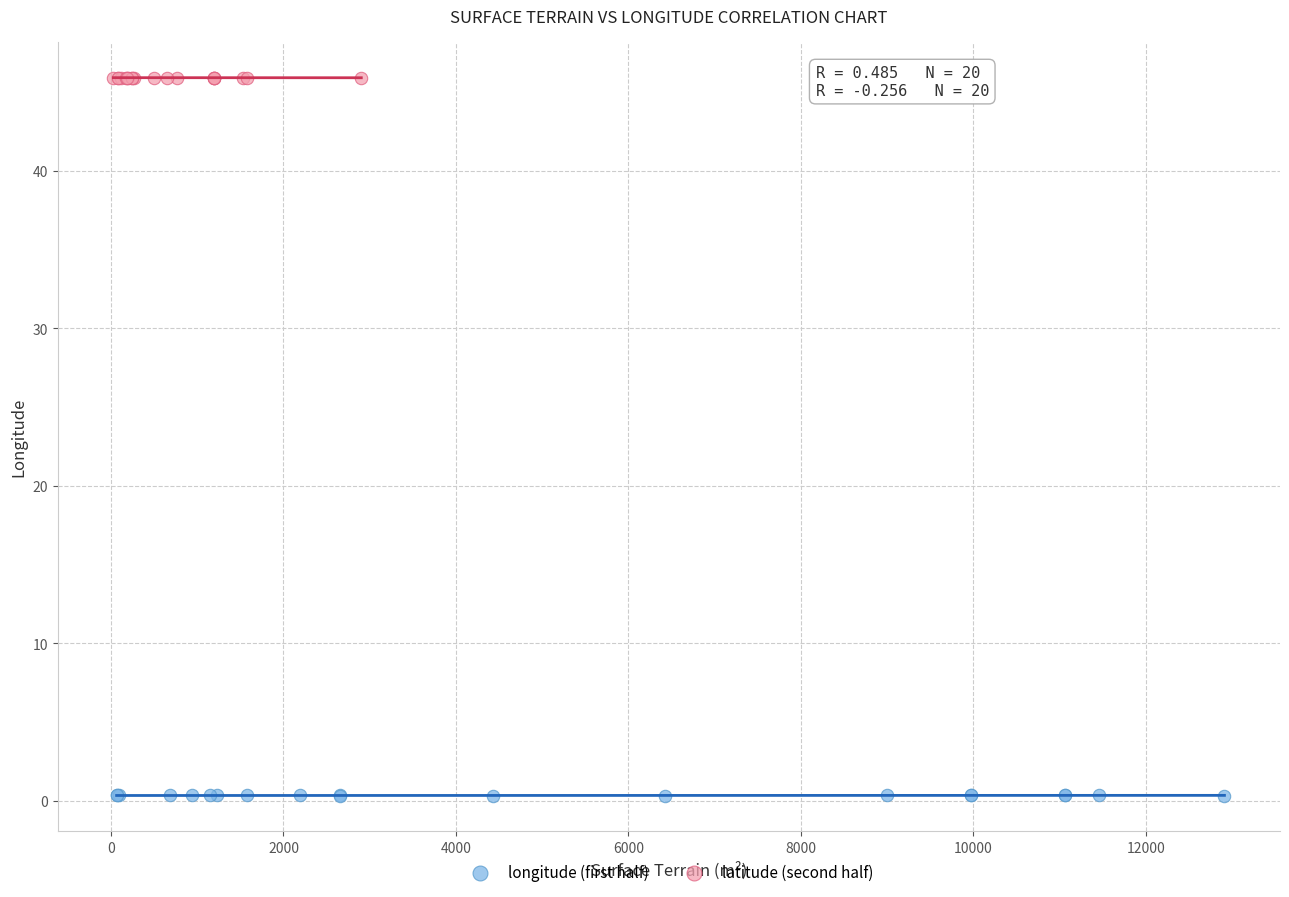

Which series contains the highest Y value?

latitude (second half)